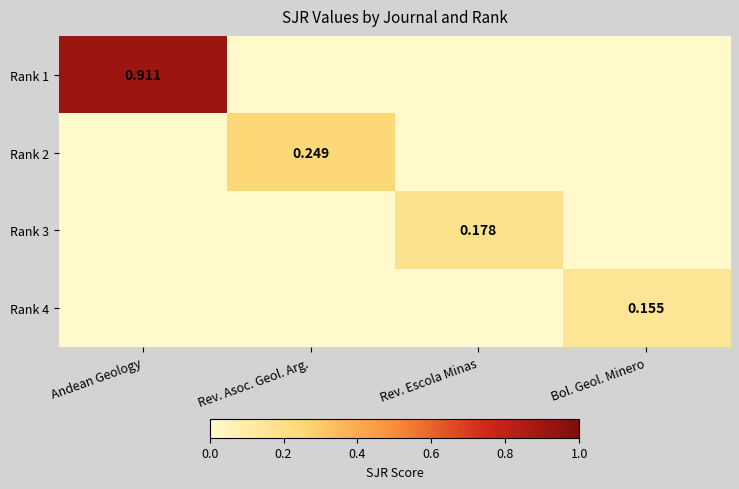

The value of Rank 4 at Andean Geology is 0.0. True or false?

True